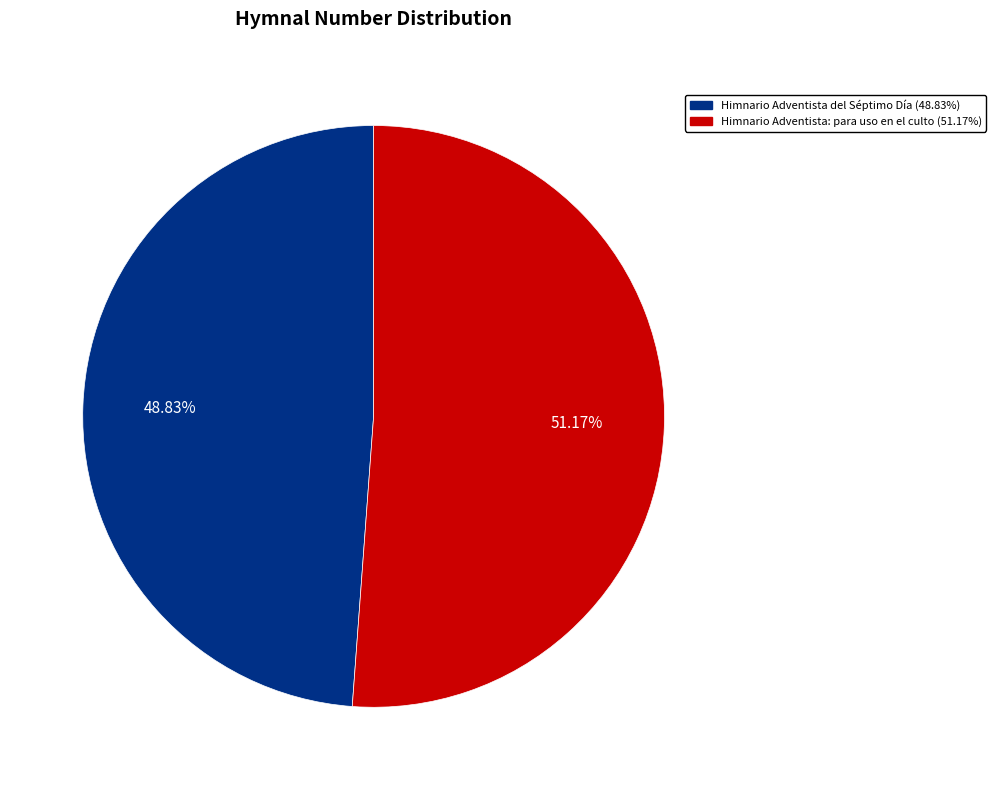

How much of the chart is everything except Himnario Adventista del Séptimo Día?

51.2%